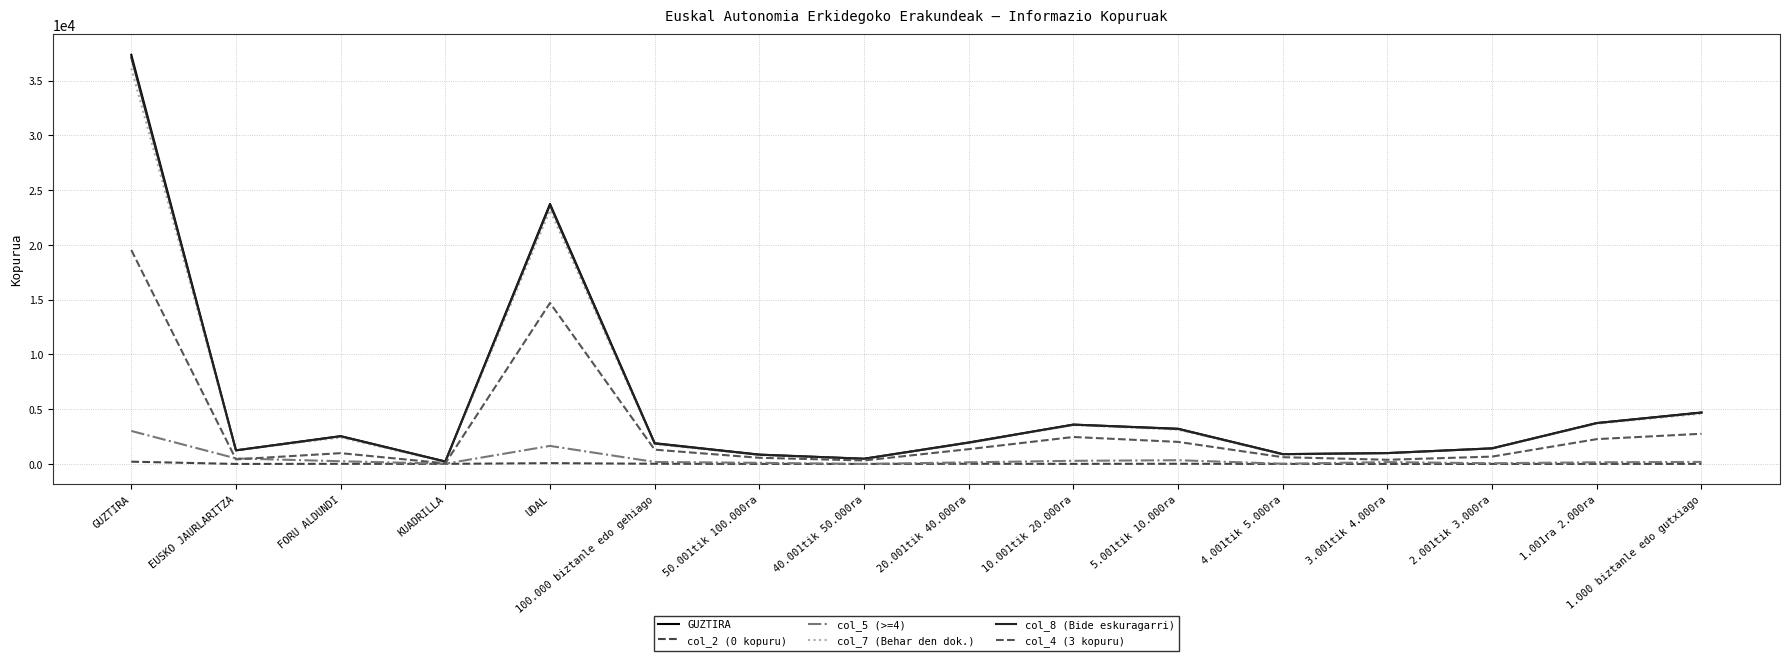

At how many categories does at least one series exceed 34891?

1